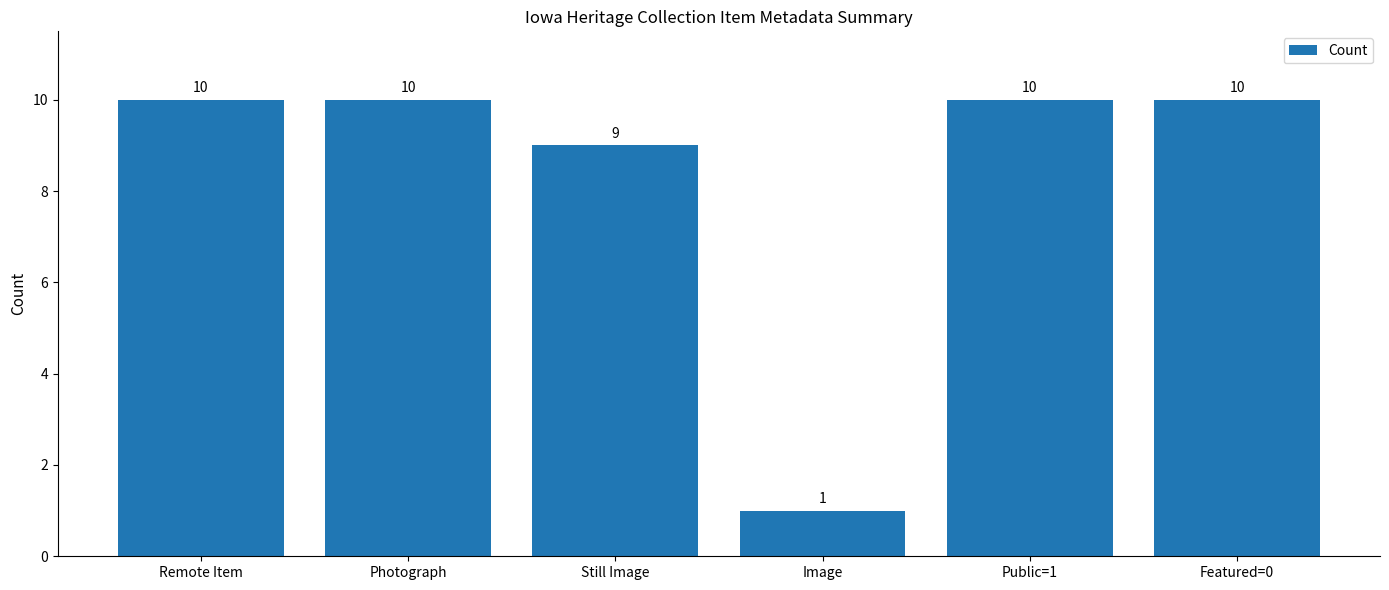

The chart shows a value of 9 at Still Image. True or false?

True